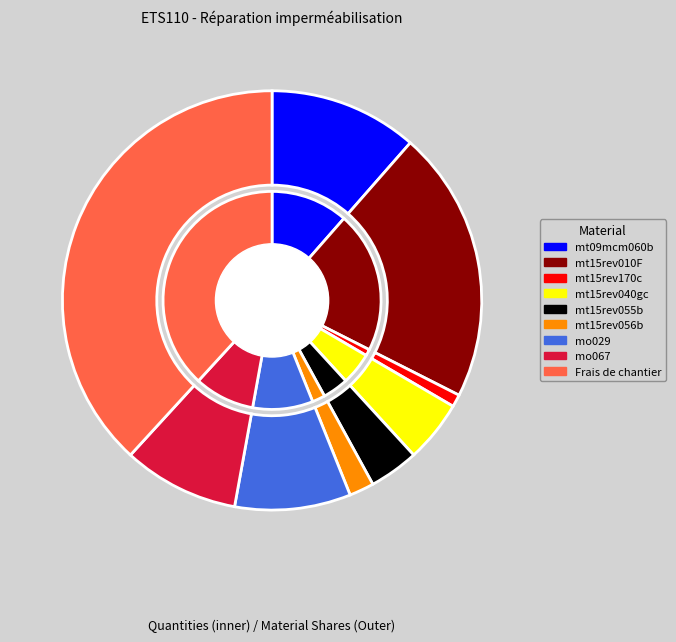

How much of the chart is everything except mt09mcm060b?

88.5%